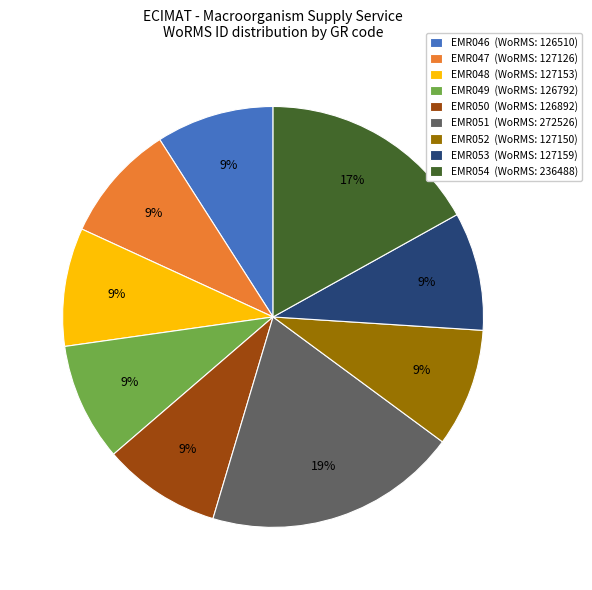

Is there a majority slice in this chart?

No